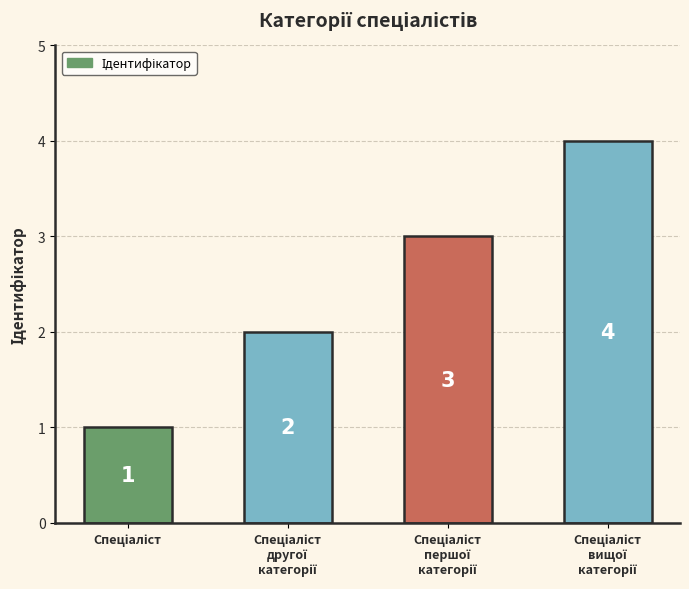

What is the value of the 3rd bar from the left?

3